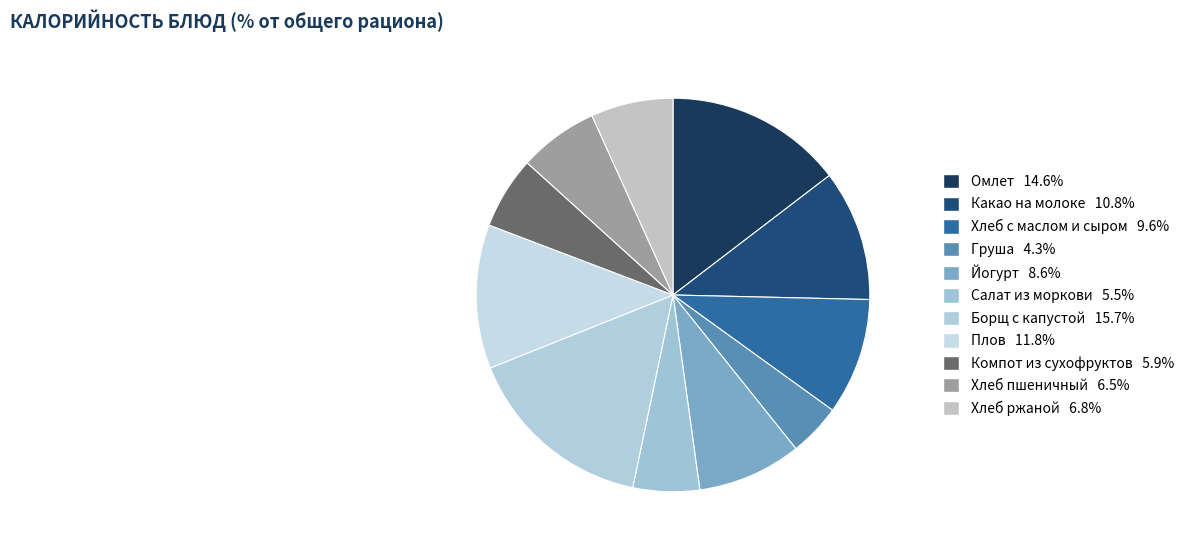

Does Хлеб пшеничный represent more than half of the total?

No